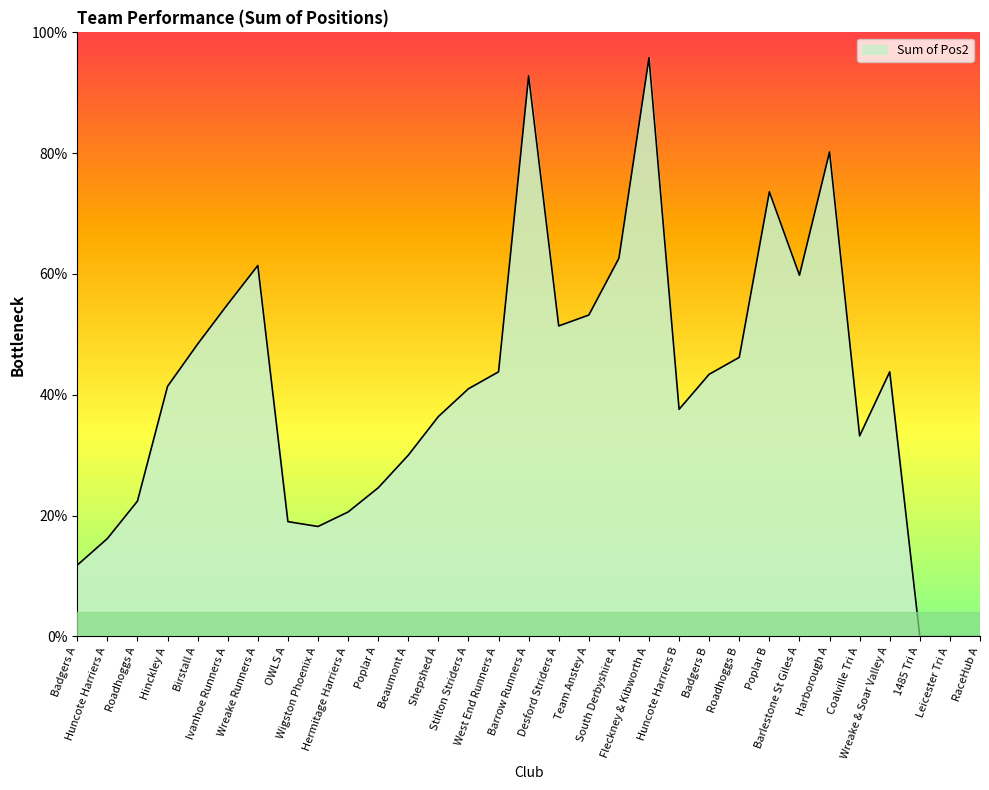

What is the average value?

40.8